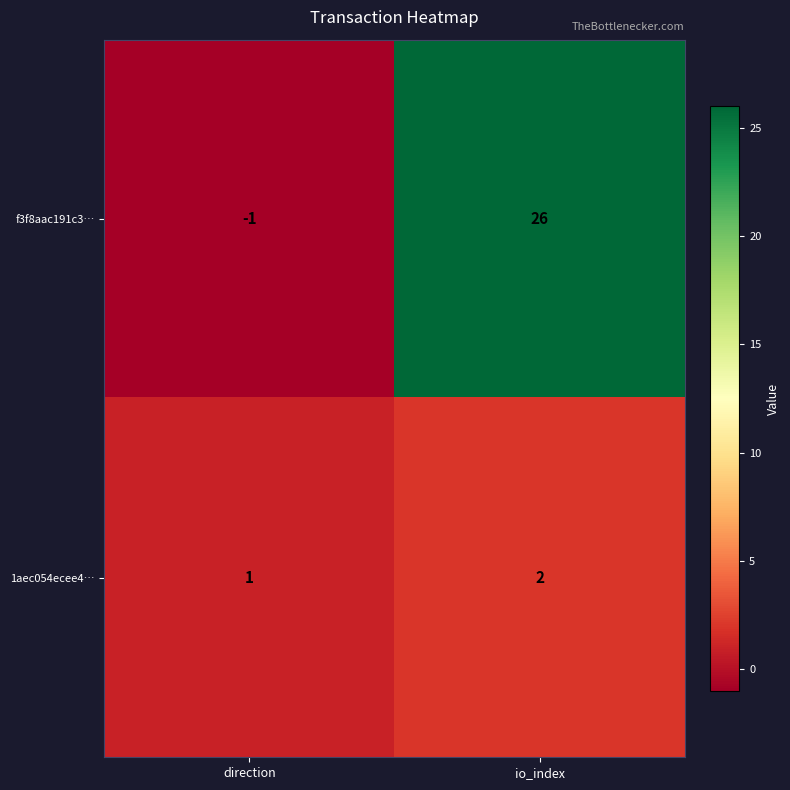

Is it true that 1aec054ecee4… equals 1 at direction?

True